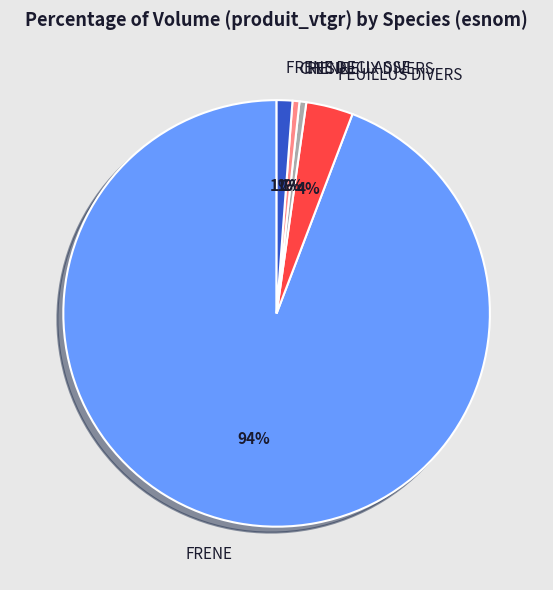

What is the largest slice in the pie chart?

FRENE